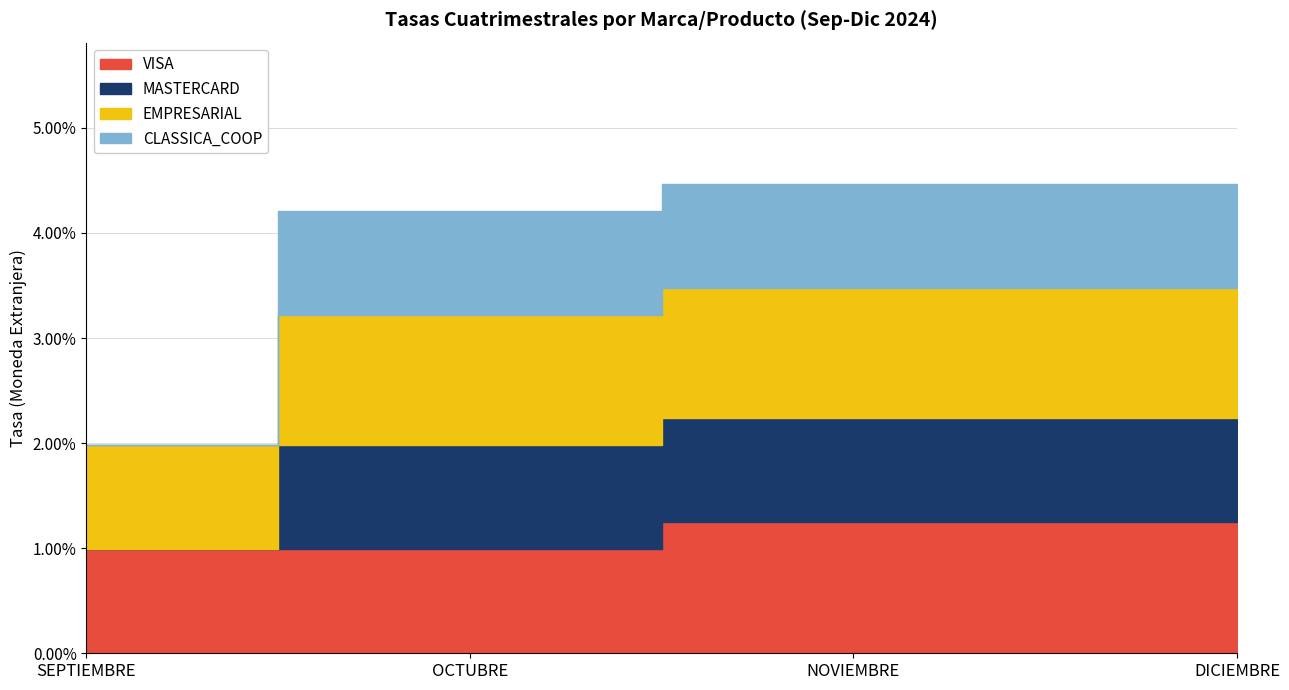

How many values in the MASTERCARD series exceed 0?

3